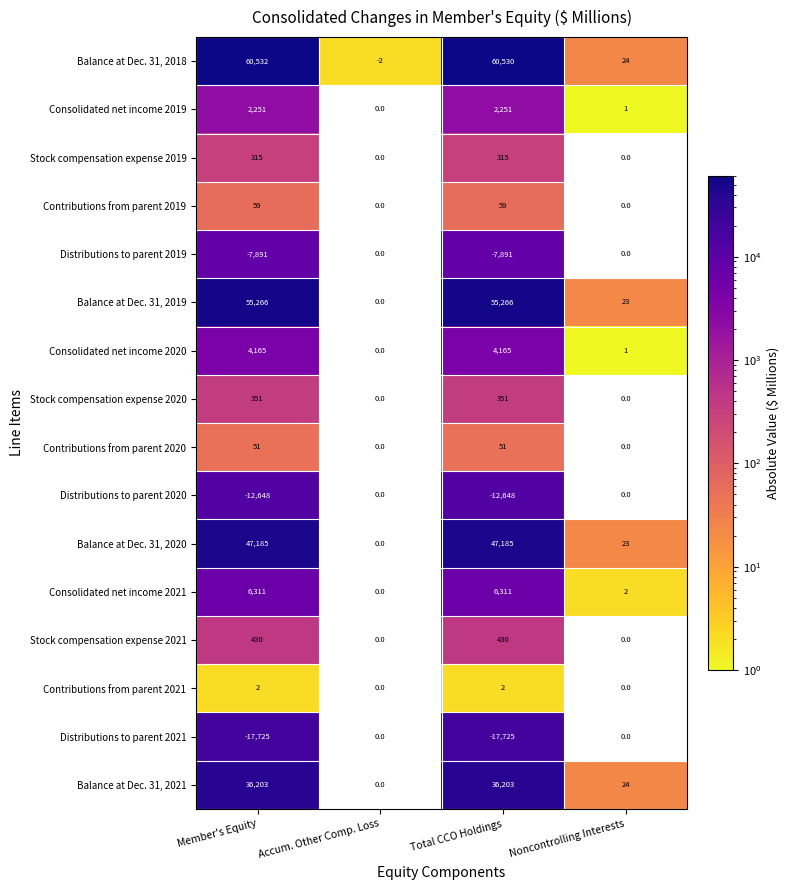

True or false: Consolidated net income 2019 has a value of 1092 at Total CCO Holdings.

False